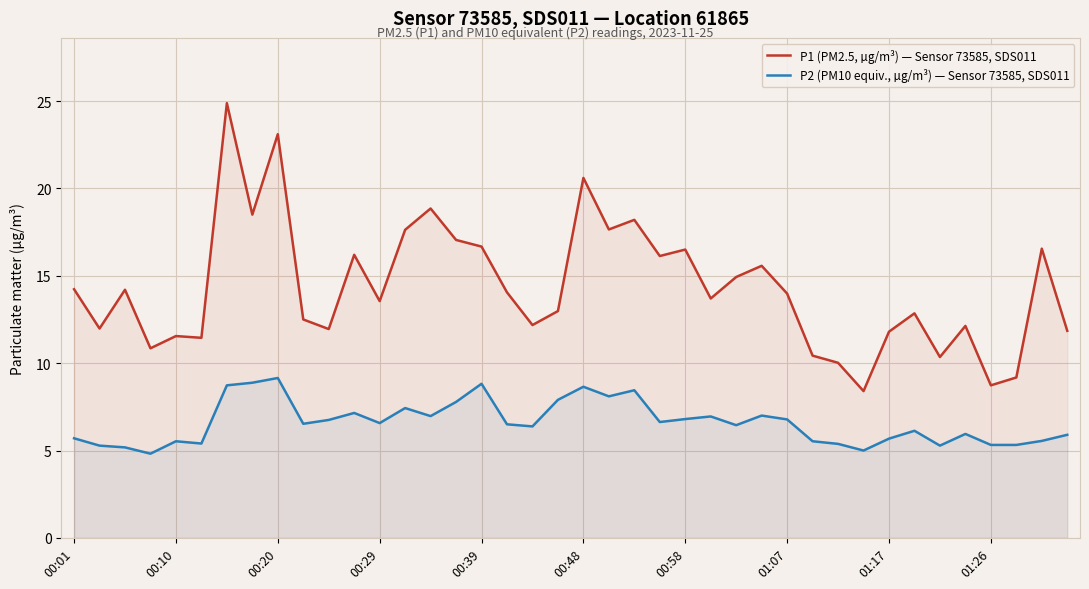

True or false: P2 (PM10 equiv., µg/m³) — Sensor 73585, SDS011 and P1 (PM2.5, µg/m³) — Sensor 73585, SDS011 cross at least once.

False